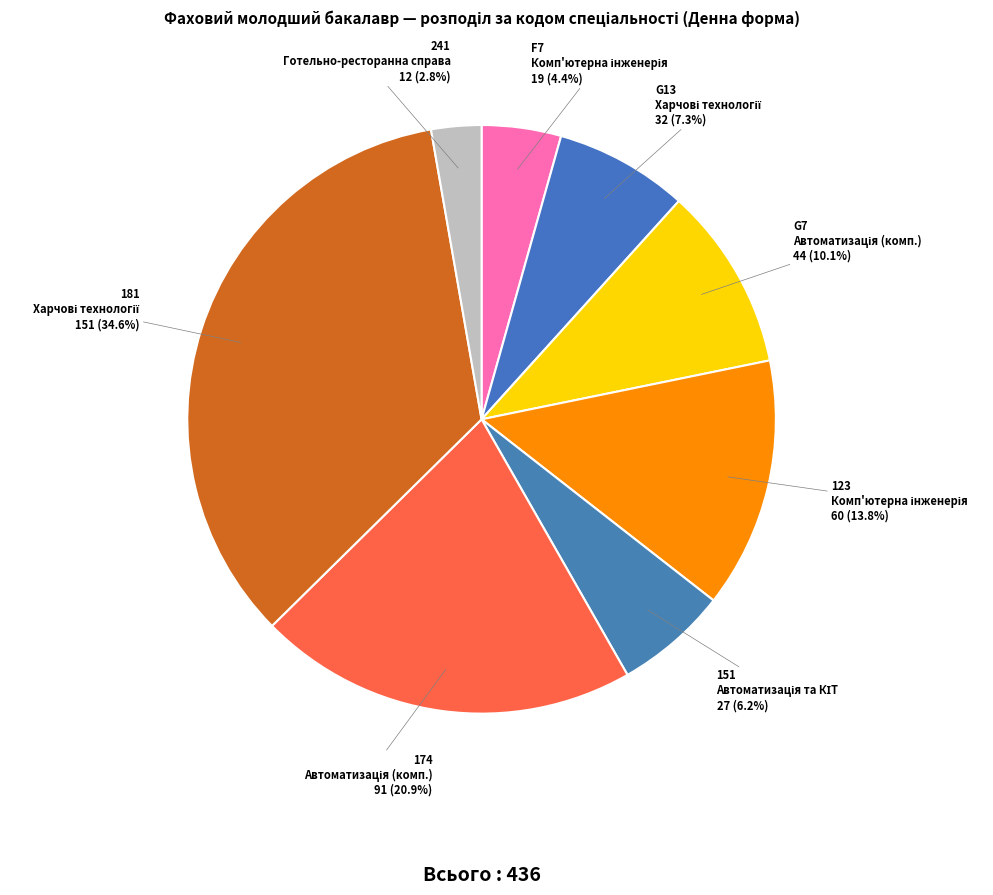

To the nearest percent, what percentage of the pie is 241?

3%